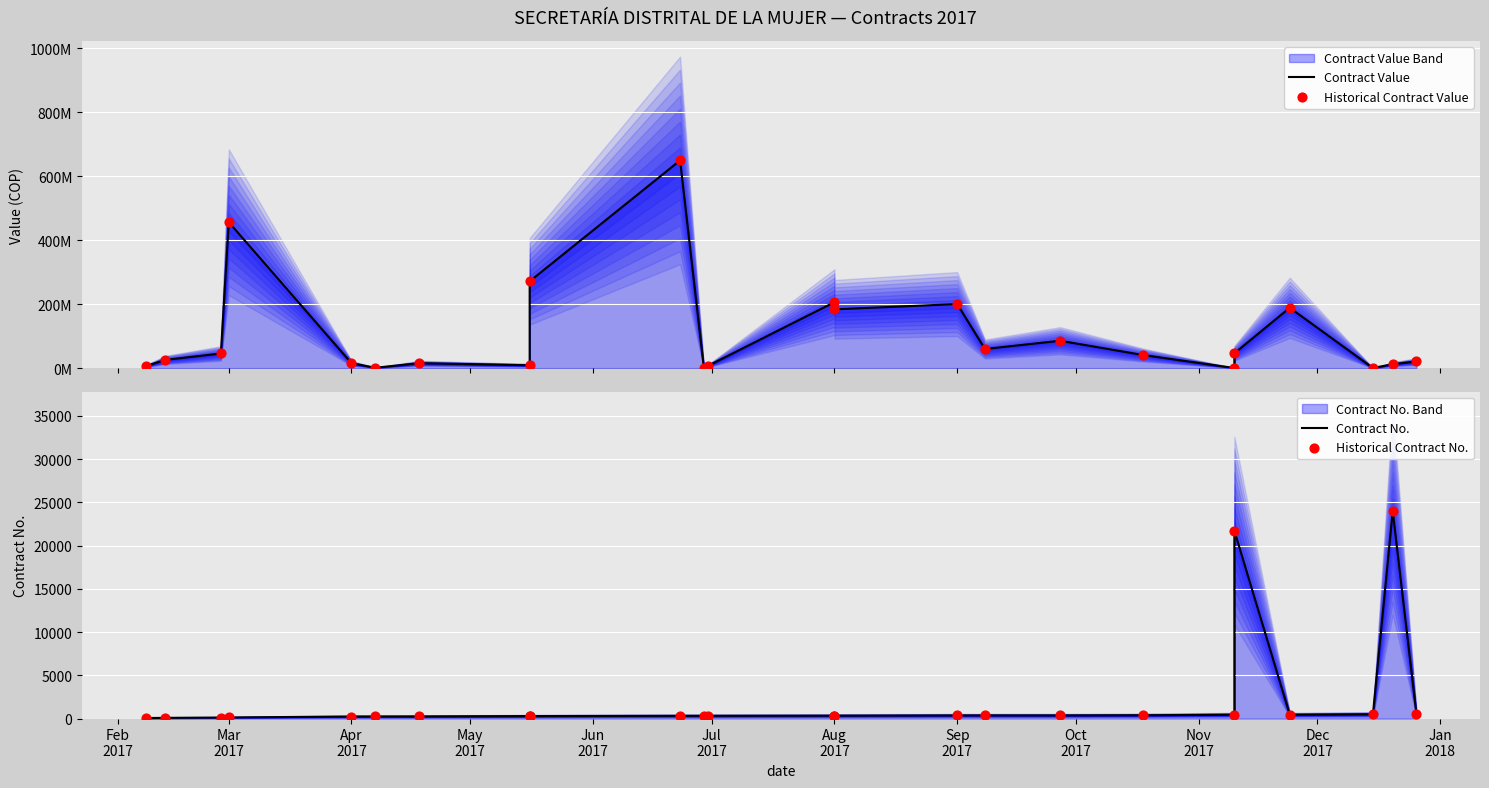

At how many categories does at least one series exceed 122422617?

7